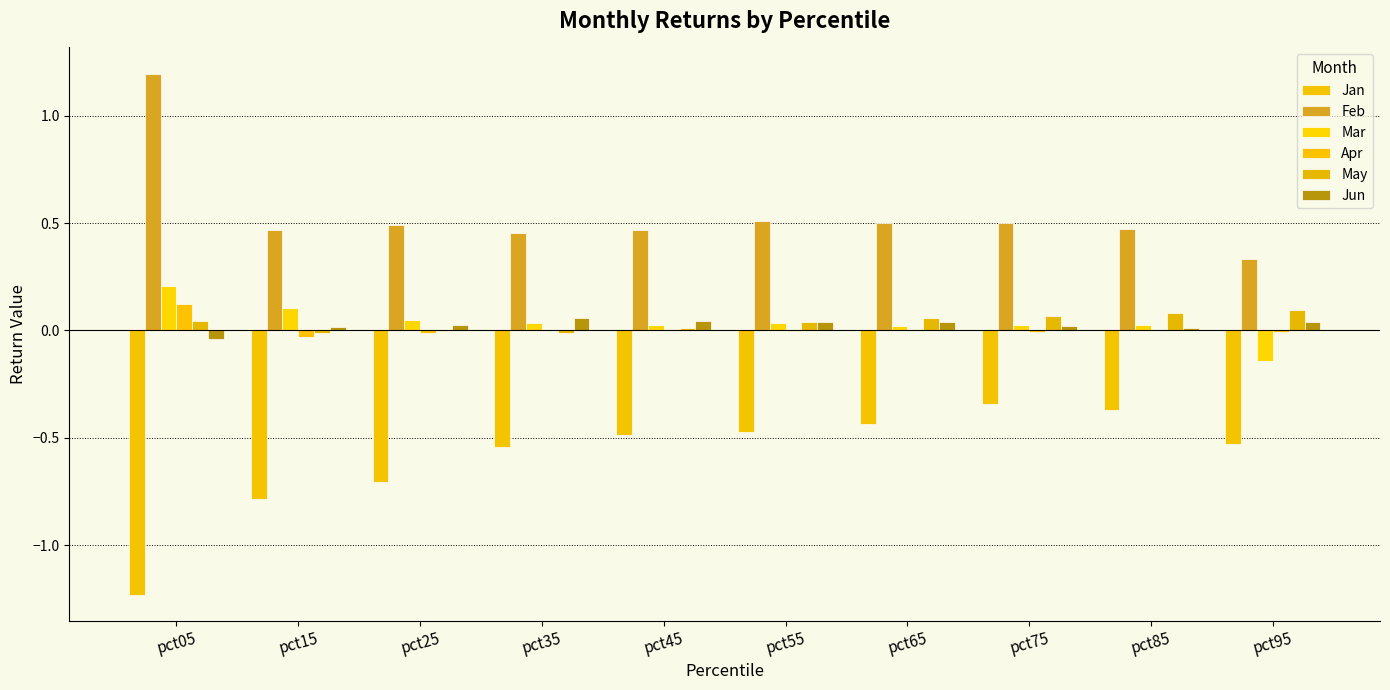

Are the bars grouped side by side (vs. stacked)?

Yes